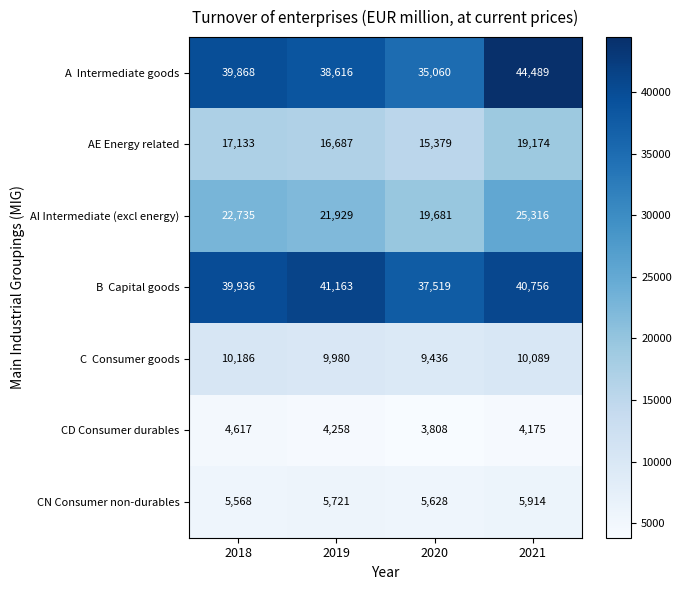

At which category does the chart reach its peak across all series?

2021